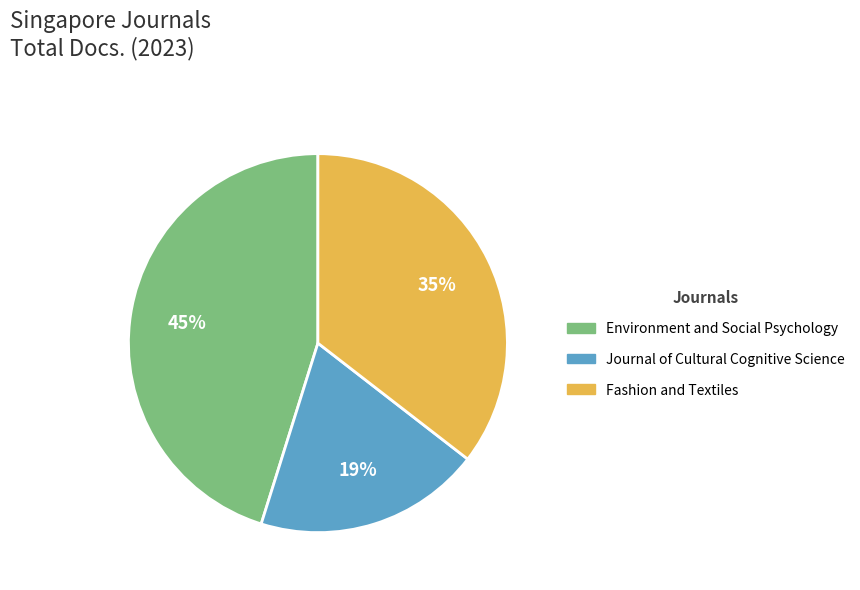

Is there a majority slice in this chart?

No